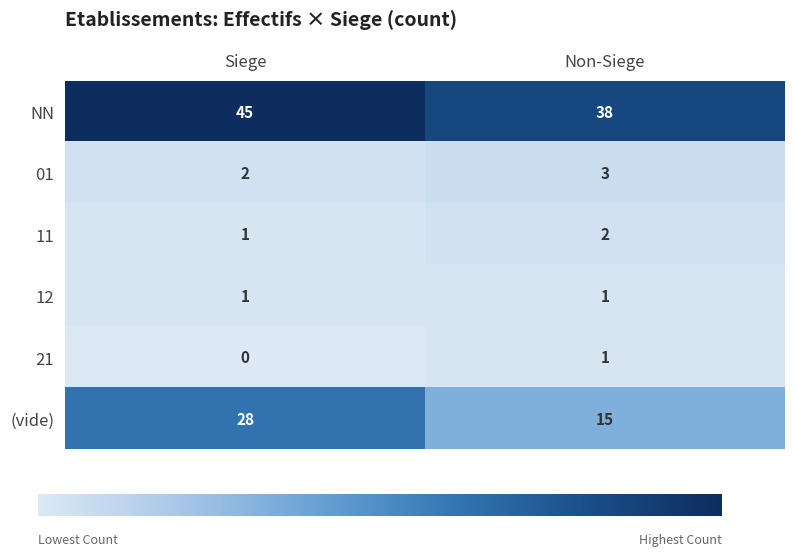

Which series changed the most between Siege and Non-Siege?

(vide)